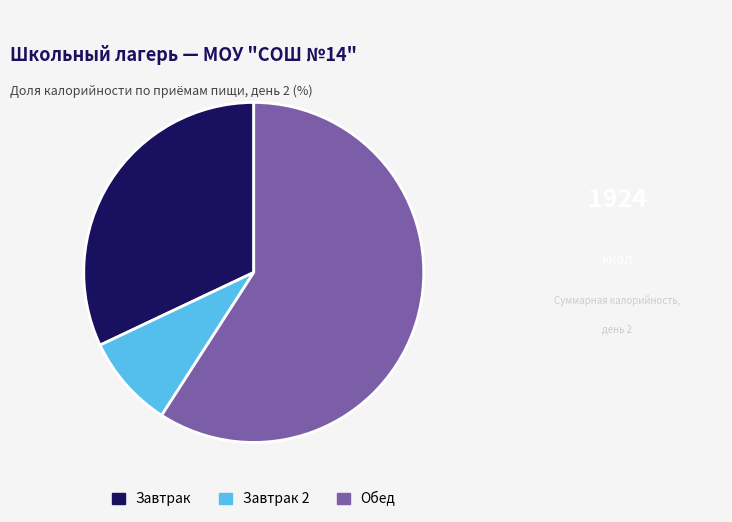

Is there any slice that represents more than half of the pie?

Yes